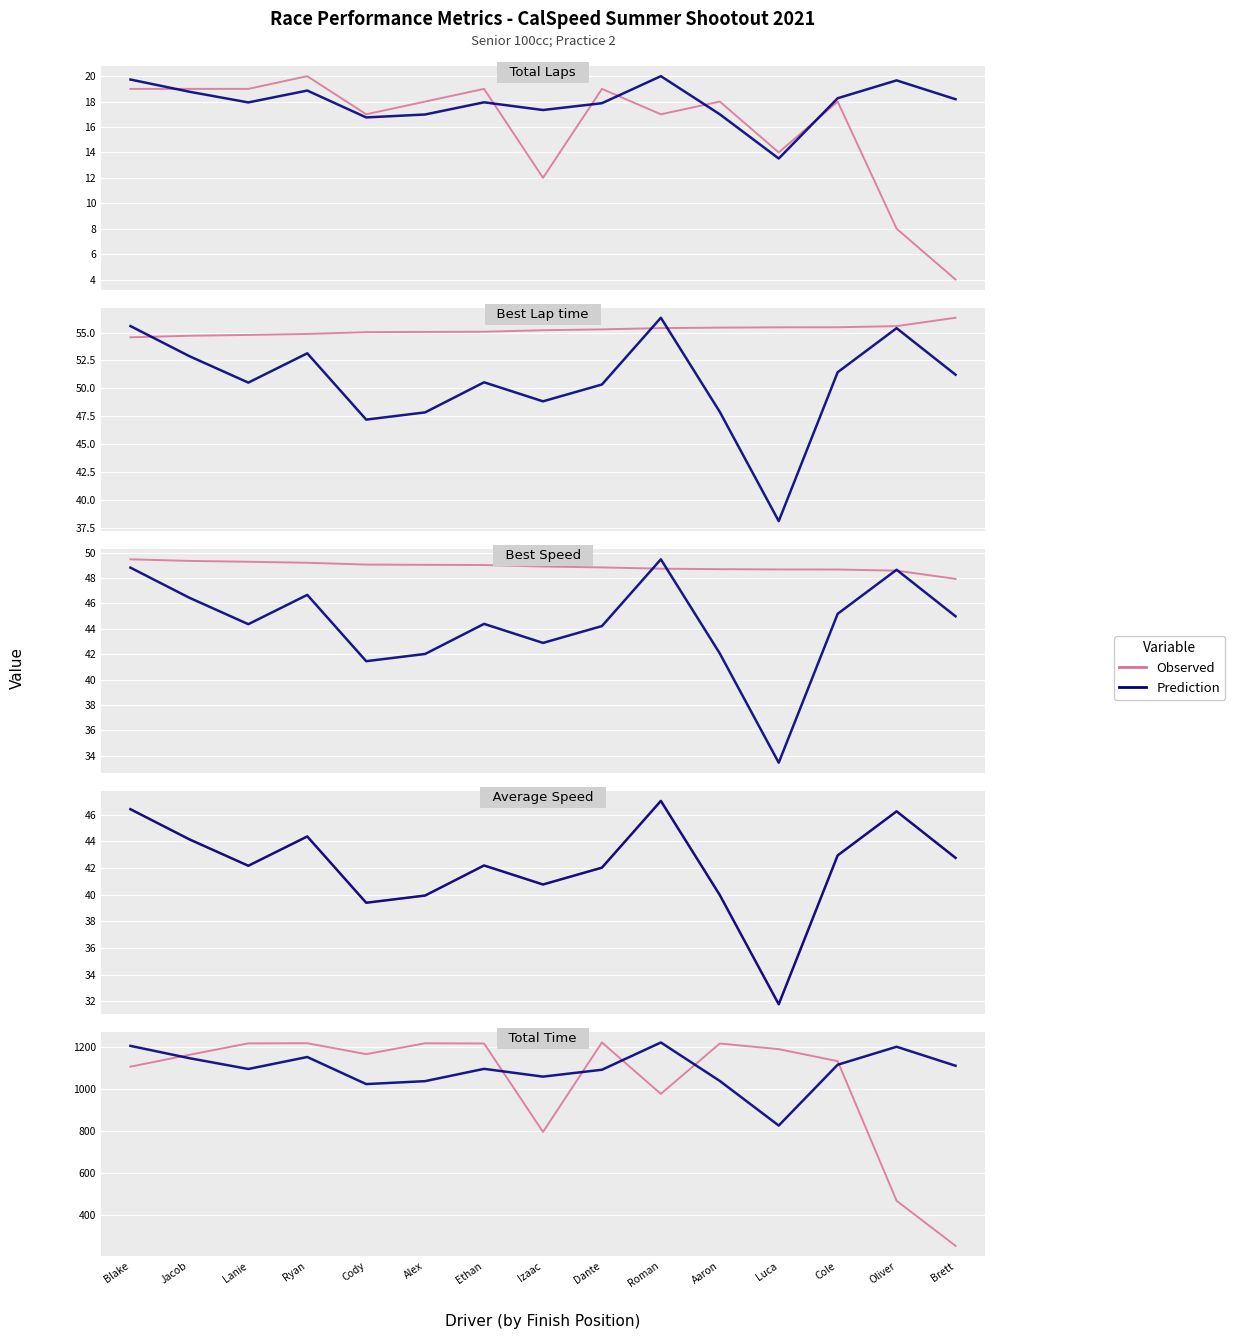

What is the value of the Observed point at the 8th from the left?

794.8